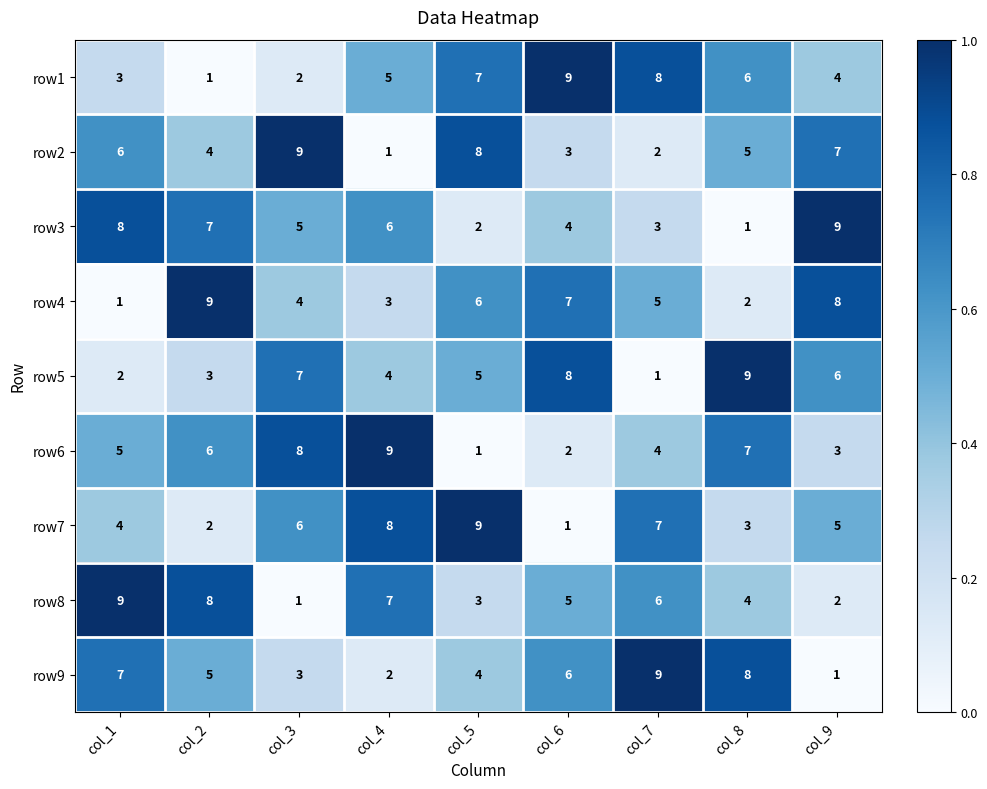

Is it true that row9 equals 6 at col_6?

True